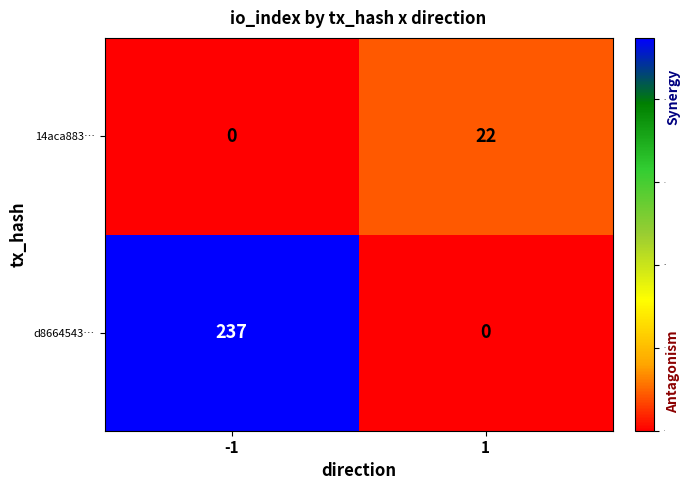

What is the sum of all 14aca883… values?

22